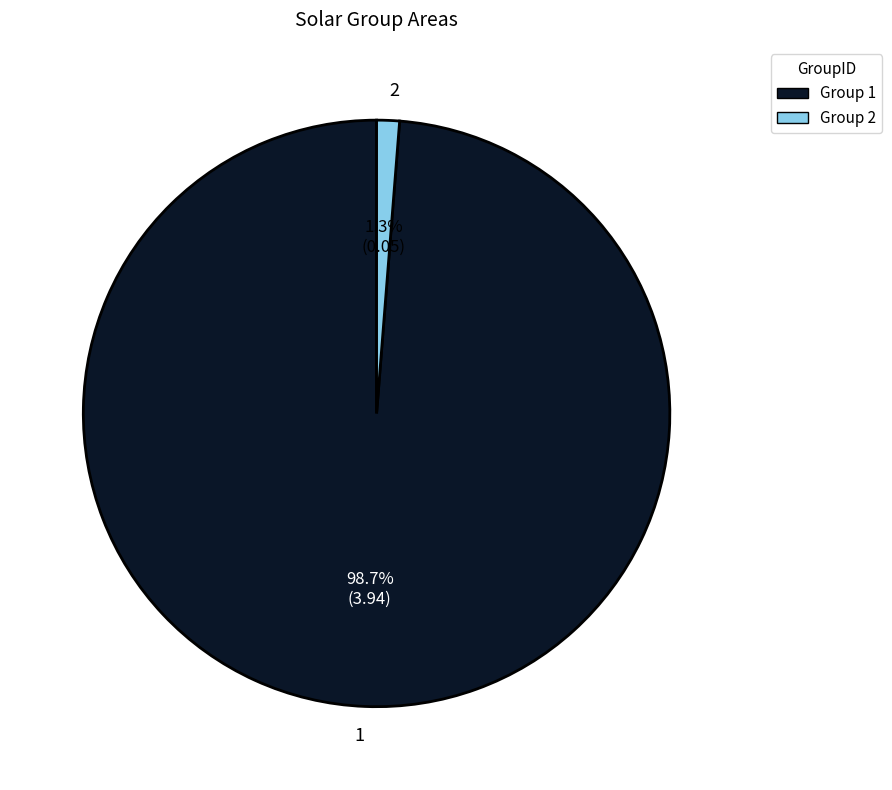

Does 2 account for over 50% of the chart?

No